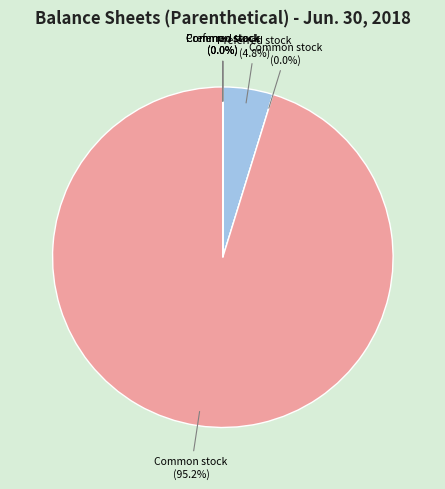

Rank the categories by value from lowest to highest.

Preferred stock, shares issued, Preferred stock, outstanding, Preferred stock, par value, Common stock, par value, Common stock, shares issued, Common stock, outstanding, Preferred stock, shares authorized, Common stock, shares authorized